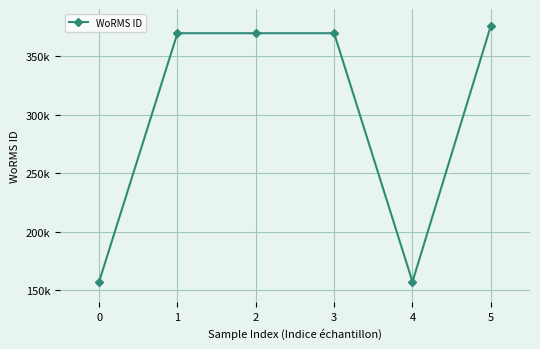

True or false: there are more than 0 points higher than both neighbors.

False